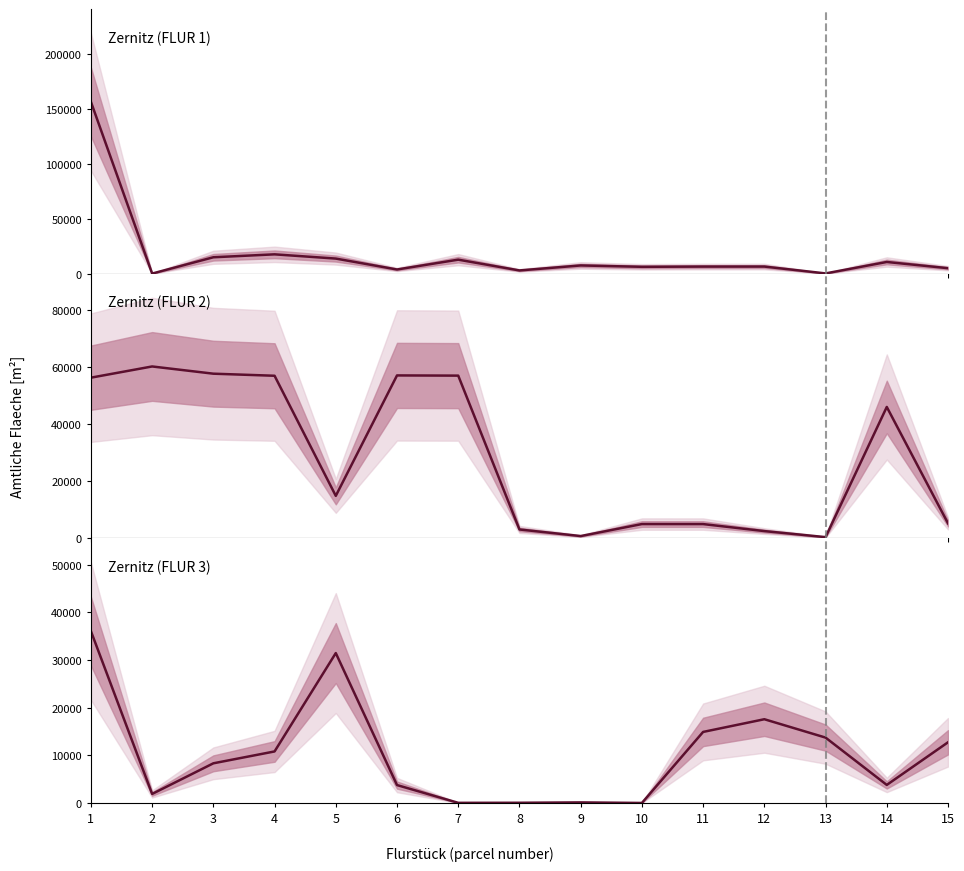

Reading left to right, what are all the values shown in this chart?

Zernitz (FLUR 1): 1=156280	2=80	3=14905	4=17568	5=13716	6=3787	7=12729	8=2929	9=7467	10=6233	11=6437	12=6452	13=223	14=10625	15=4977
Zernitz (FLUR 2): 1=56384	2=60318	3=57781	4=57053	5=14900	6=57171	7=57100	8=3103	9=792	10=5002	11=4996	12=2535	13=417	14=46104	15=5253
Zernitz (FLUR 3): 1=36054	2=1893	3=8321	4=10810	5=31447	6=3756	7=28	8=43	9=120	10=2	11=14905	12=17568	13=13716	14=3787	15=12729